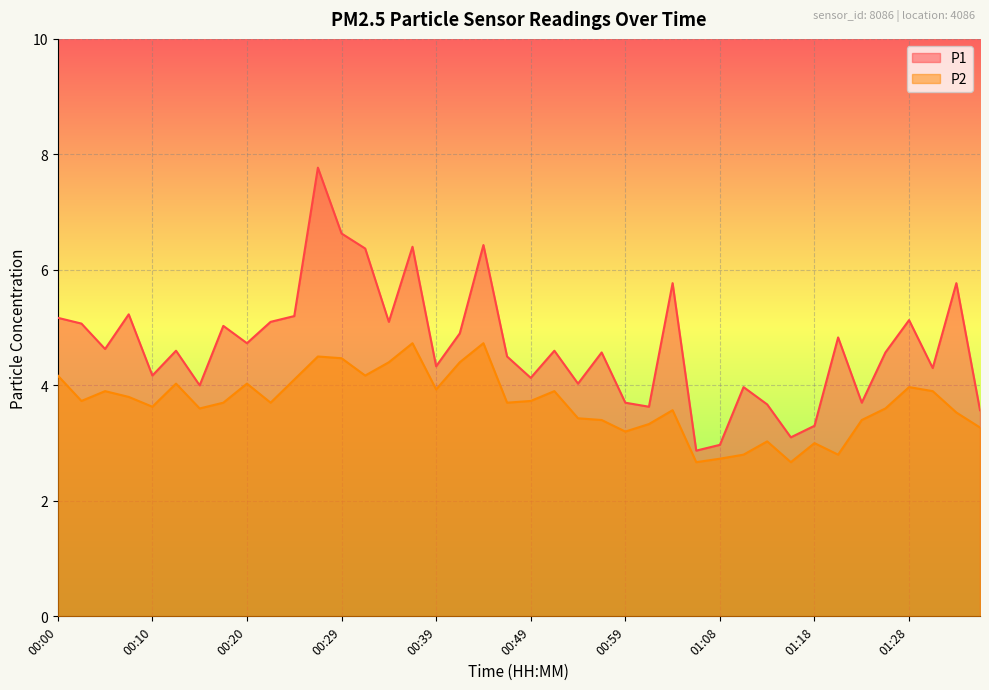

Reading left to right, what are all the values shown in this chart?

P1: 5.2	5.1	4.6	5.2	4.2	4.6	4.0	5.0	4.7	5.1	5.2	7.8	6.6	6.4	5.1	6.4	4.3	4.9	6.4	4.5	4.1	4.6	4.0	4.6	3.7	3.6	5.8	2.9	3.0	4.0	3.7	3.1	3.3	4.8	3.7	4.6	5.1	4.3	5.8	3.6
P2: 4.2	3.7	3.9	3.8	3.6	4.0	3.6	3.7	4.0	3.7	4.1	4.5	4.5	4.2	4.4	4.7	3.9	4.4	4.7	3.7	3.7	3.9	3.4	3.4	3.2	3.3	3.6	2.7	2.7	2.8	3.0	2.7	3.0	2.8	3.4	3.6	4.0	3.9	3.5	3.3